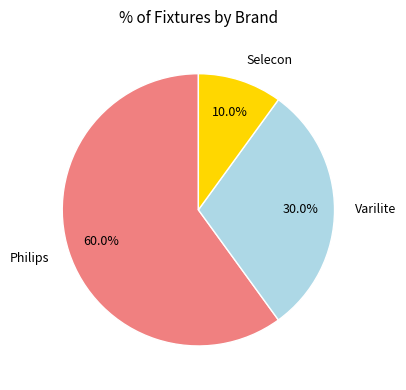

Between Philips and Selecon, which is larger?

Philips